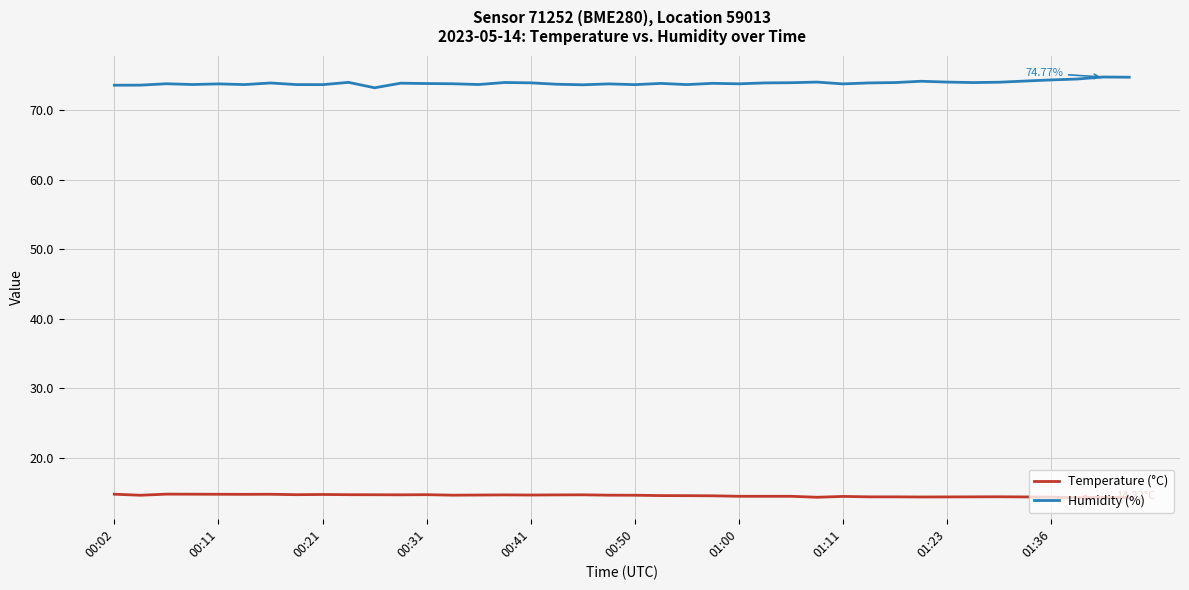

List the series in order of their overall mean, highest first.

Humidity (%), Temperature (°C)